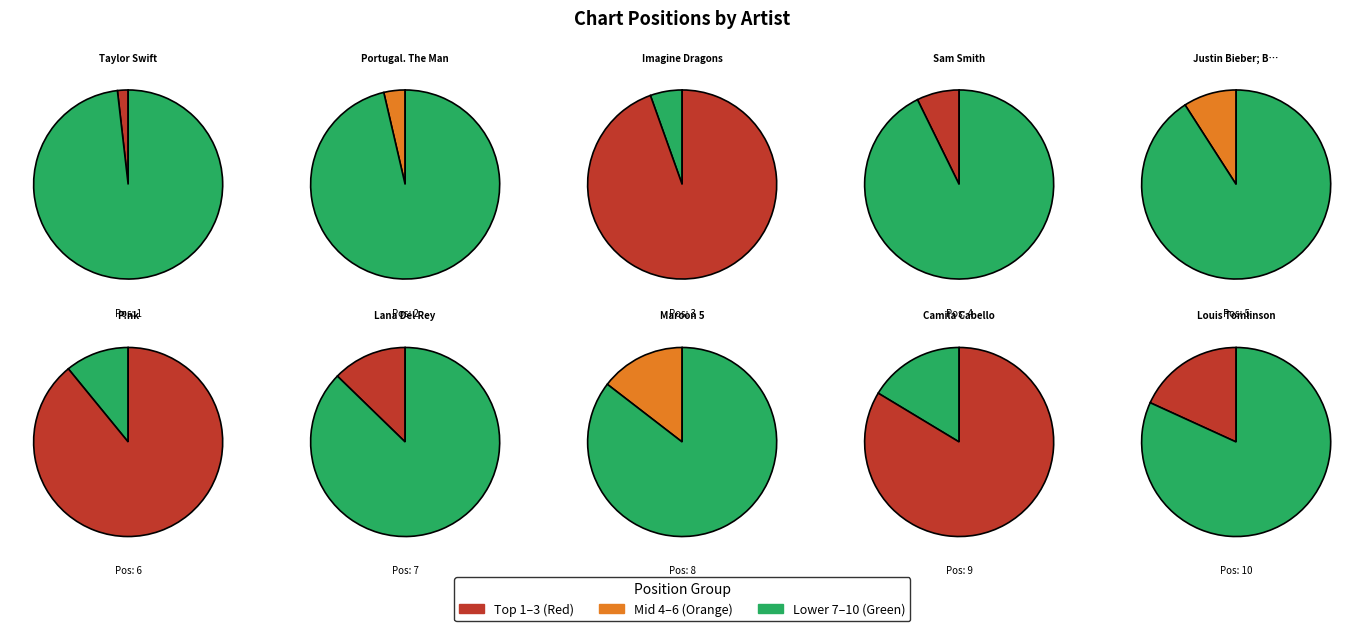

Rank the categories by value from highest to lowest.

Louis Tomlinson, Camila Cabello, Maroon 5, Lana Del Rey, P!nk, Justin Bieber; BloodPop®, Sam Smith, Imagine Dragons, Portugal. The Man, Taylor Swift